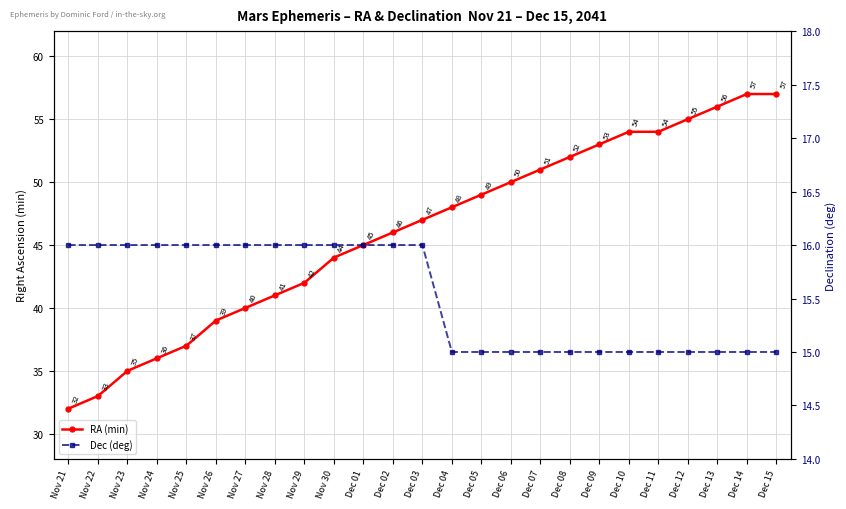

Reading left to right, what are all the values shown in this chart?

RA (min): 32	33	35	36	37	39	40	41	42	44	45	46	47	48	49	50	51	52	53	54	54	55	56	57	57
Dec (deg): 16	16	16	16	16	16	16	16	16	16	16	16	16	15	15	15	15	15	15	15	15	15	15	15	15